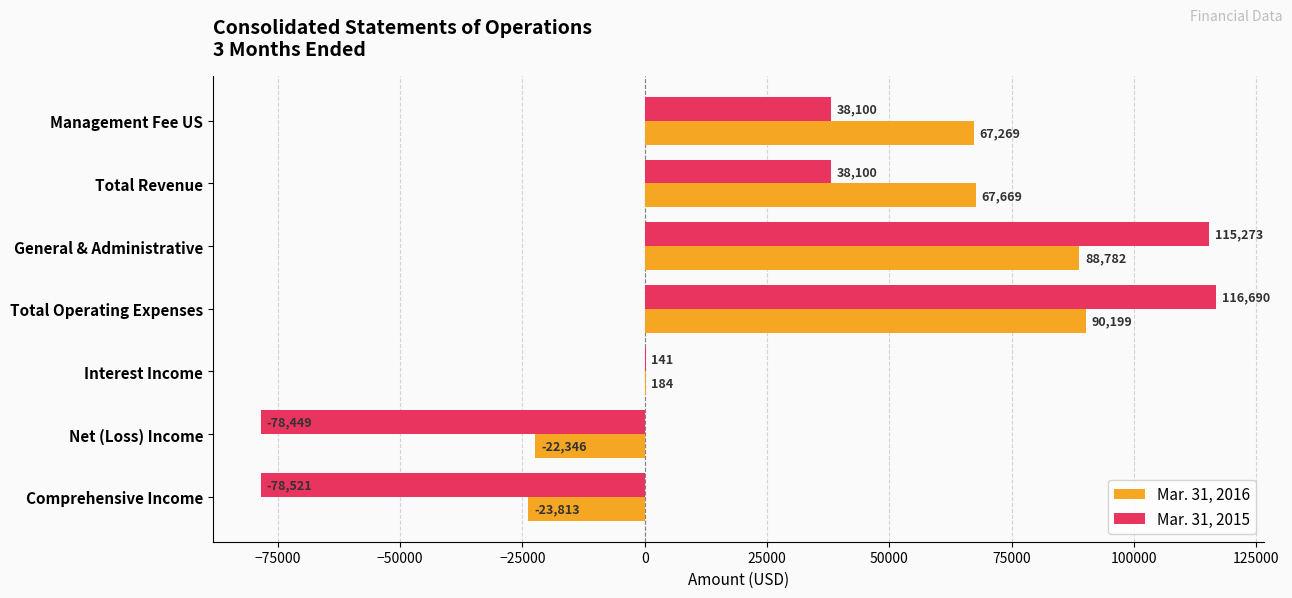

True or false: Mar. 31, 2015 has a value of 13175 at Management Fee US.

False